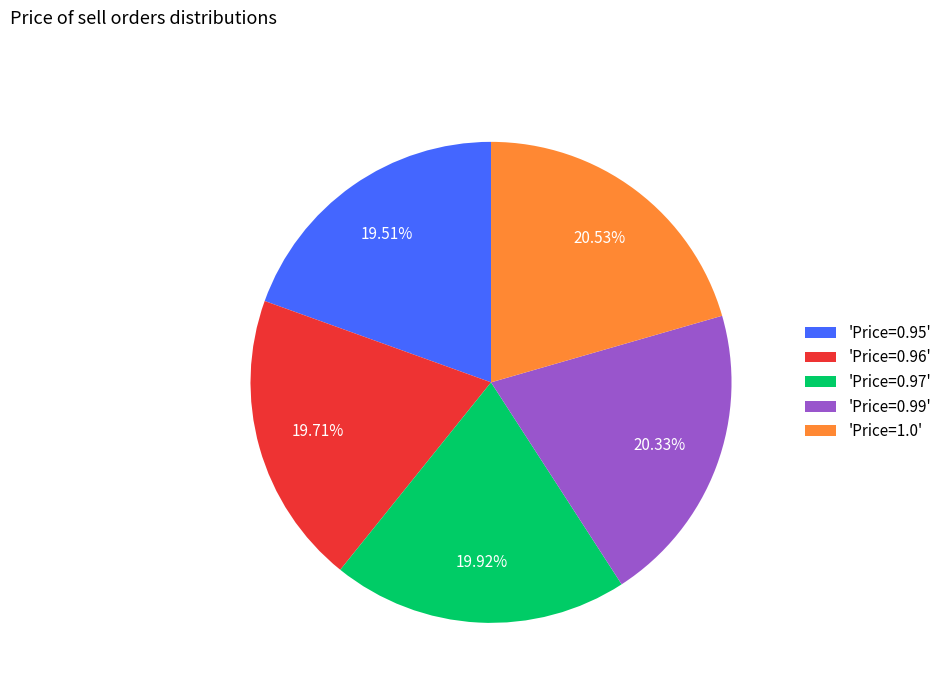

Do 'Price=0.97' and 'Price=0.96' together represent more than half of the pie?

No